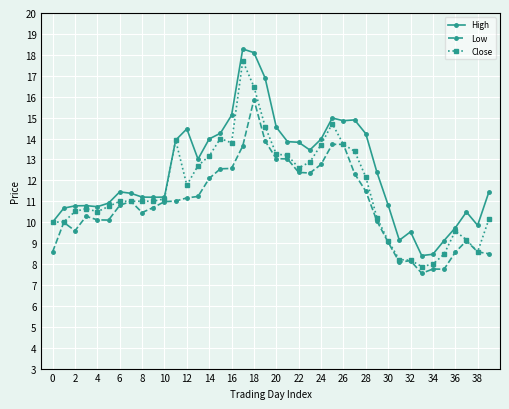

Does the chart display data point markers on the line(s)?

Yes